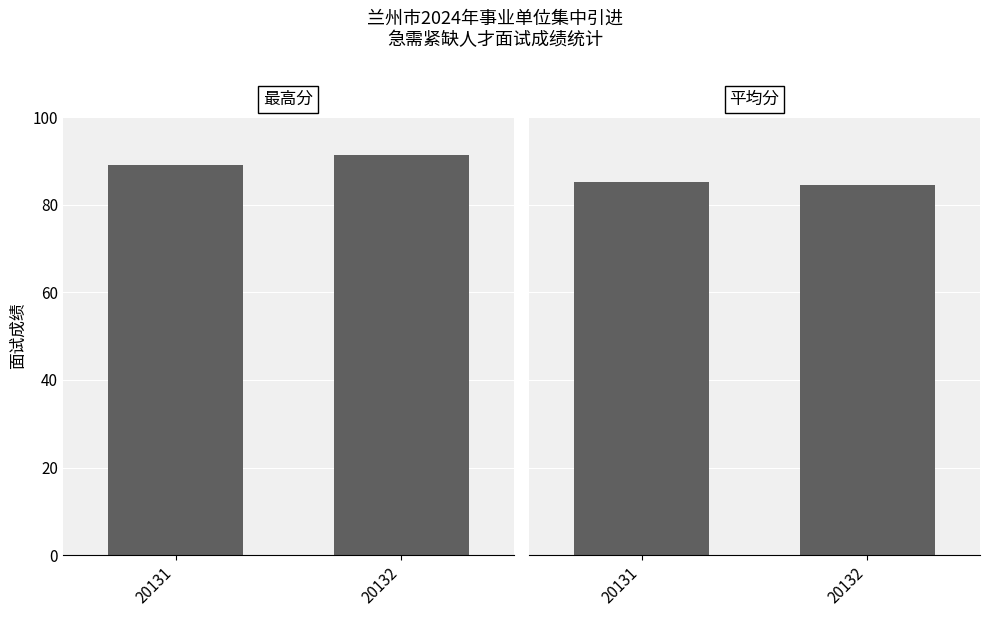

Reading right to left, transcribe all the data shown in this chart.

最高分: 91.4	89.1
平均分: 84.5	85.2